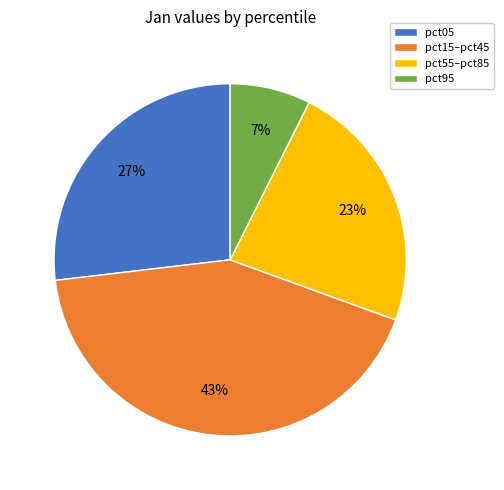

To the nearest percent, what percentage of the pie is pct95?

7%